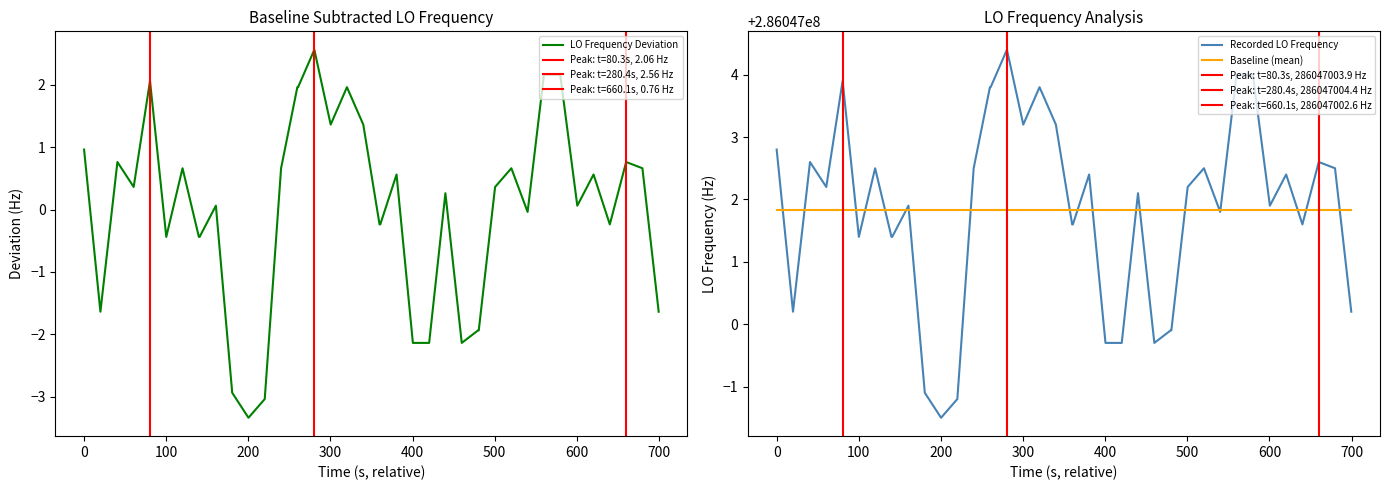

What are all the series names shown in the legend?

LO Frequency Deviation, Recorded LO Frequency, Baseline (mean)